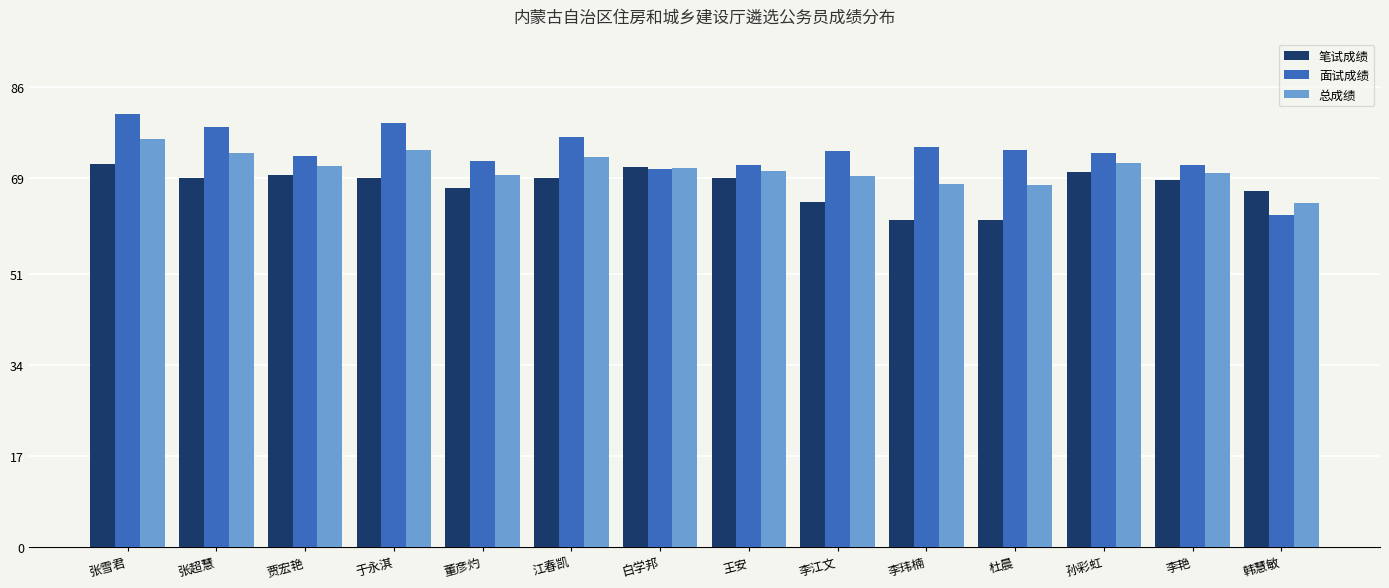

Which series has the widest spread of values?

面试成绩